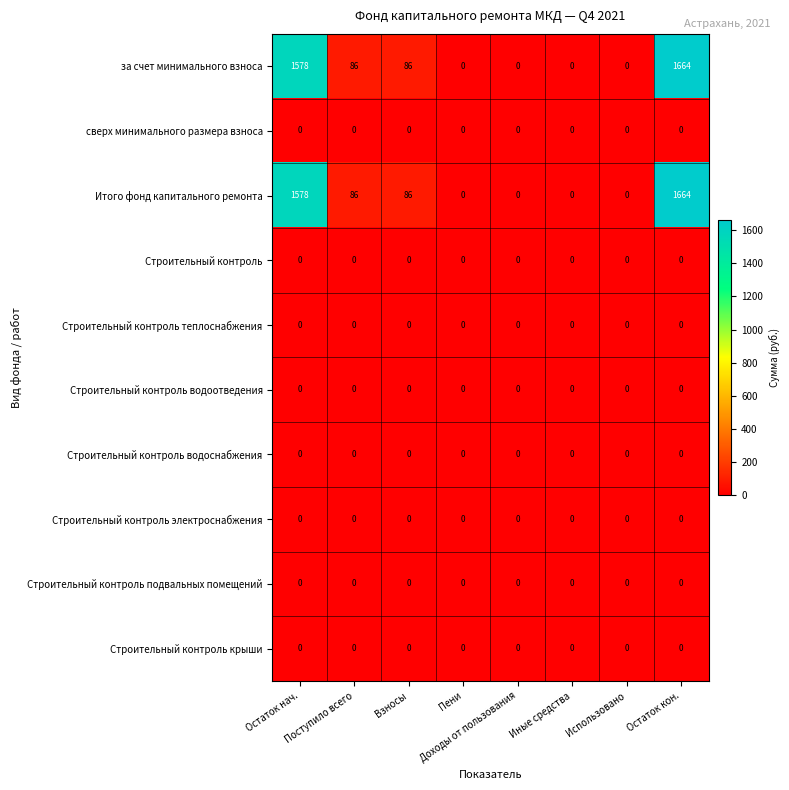

At how many categories does at least one series exceed 1457?

2